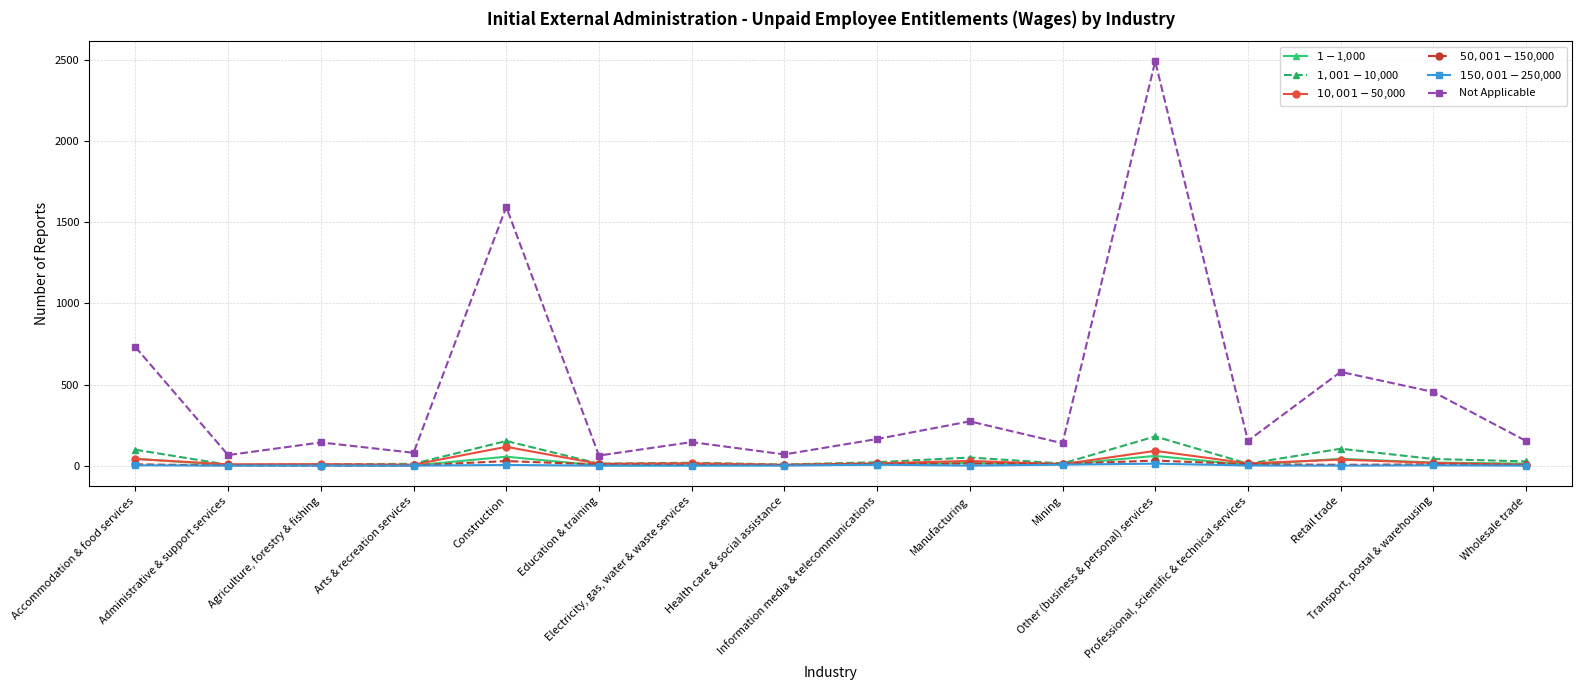

Which series has the largest range (max minus min)?

Not Applicable